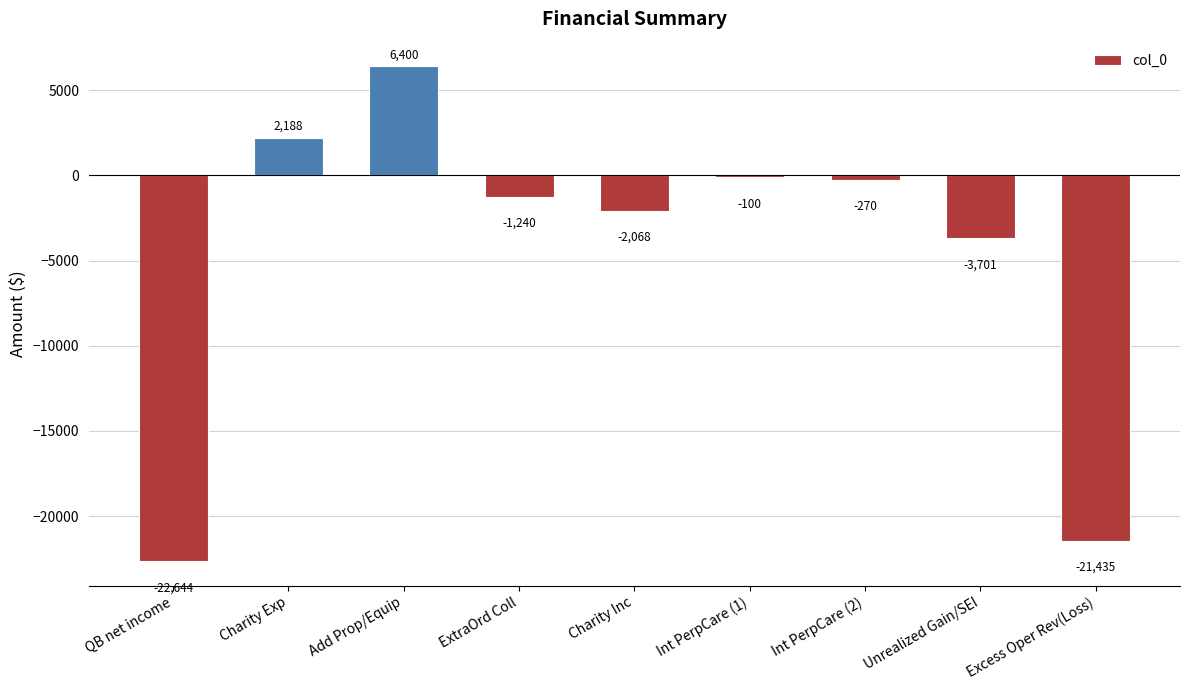

Are the bars grouped side by side (vs. stacked)?

No